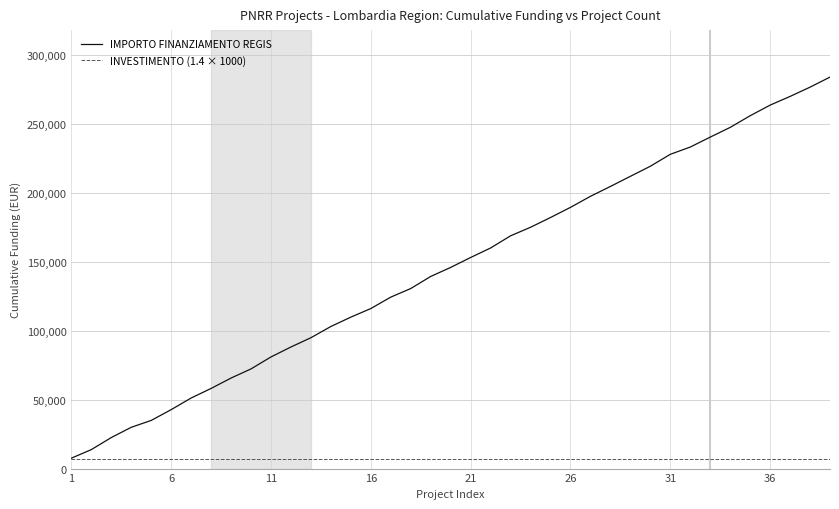

Which series has the widest spread of values?

IMPORTO FINANZIAMENTO REGIS